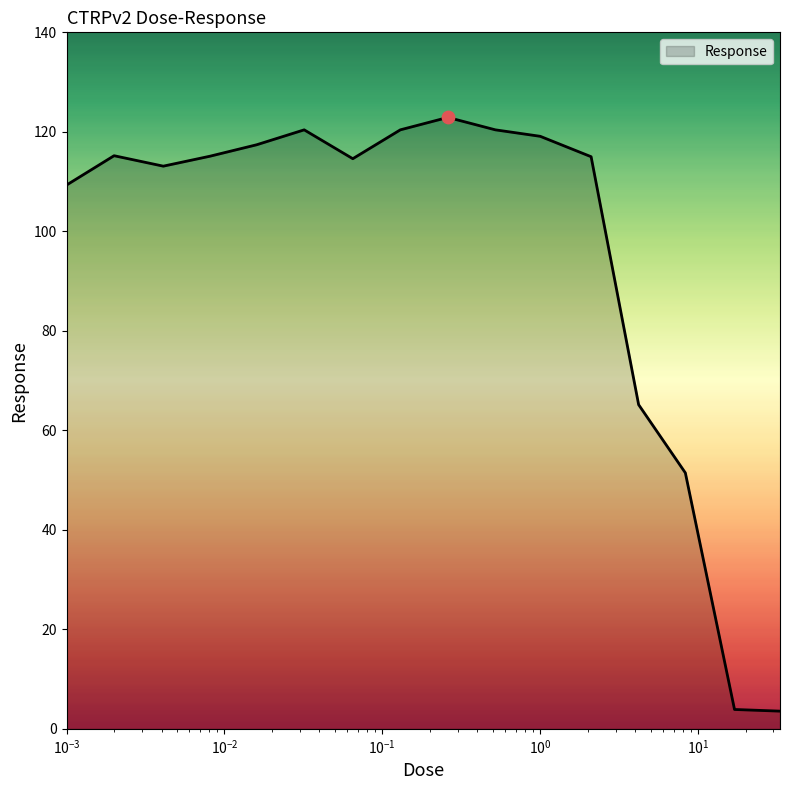

What is the greatest value displayed?

122.9